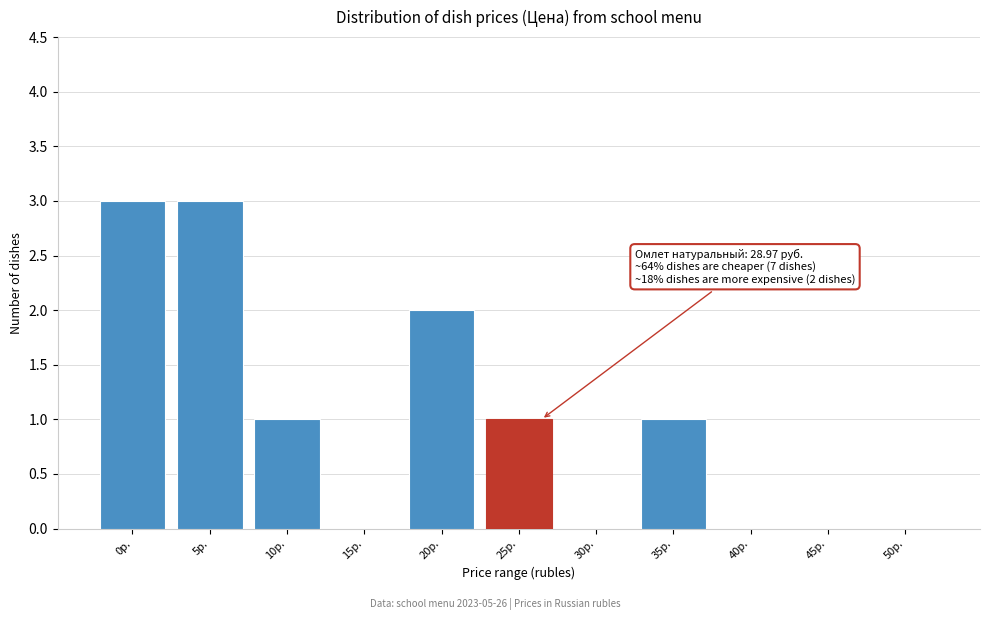

Reading left to right, list all the values displayed in this chart.

0р.=3	5р.=3	10р.=1	15р.=0	20р.=2	25р.=1	30р.=0	35р.=1	40р.=0	45р.=0	50р.=0